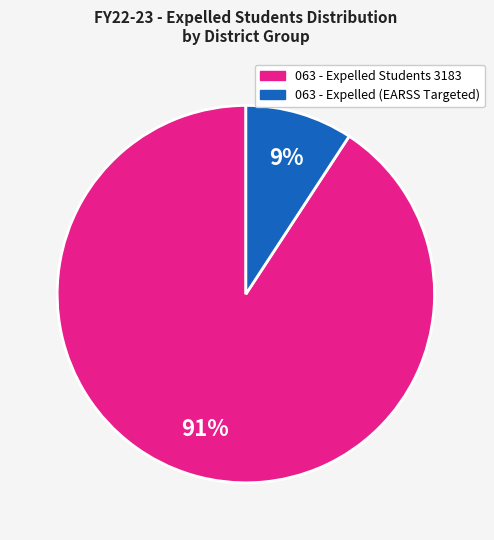

To the nearest percent, what is the average slice percentage?

50%